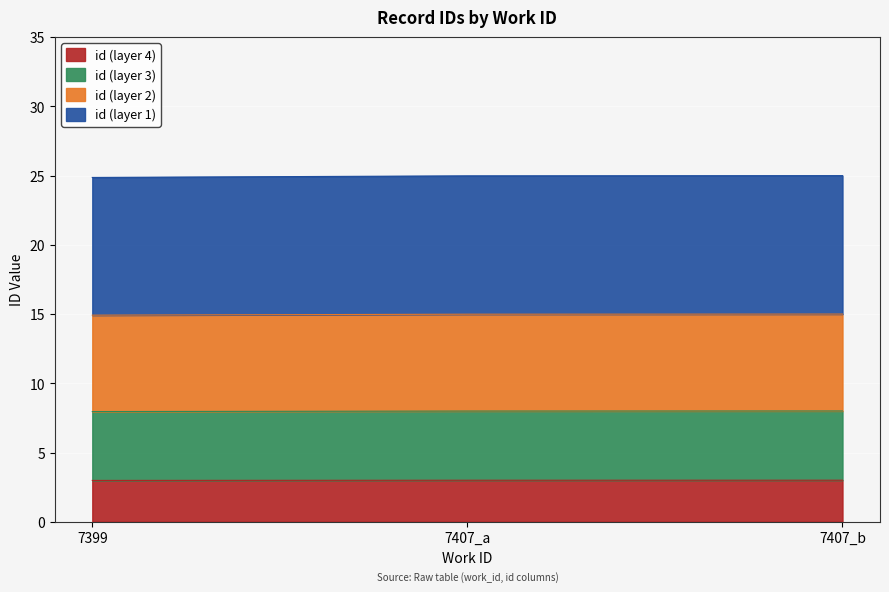

Approximately how many times larger is the value at 7407_a compared to 7399?

1.0